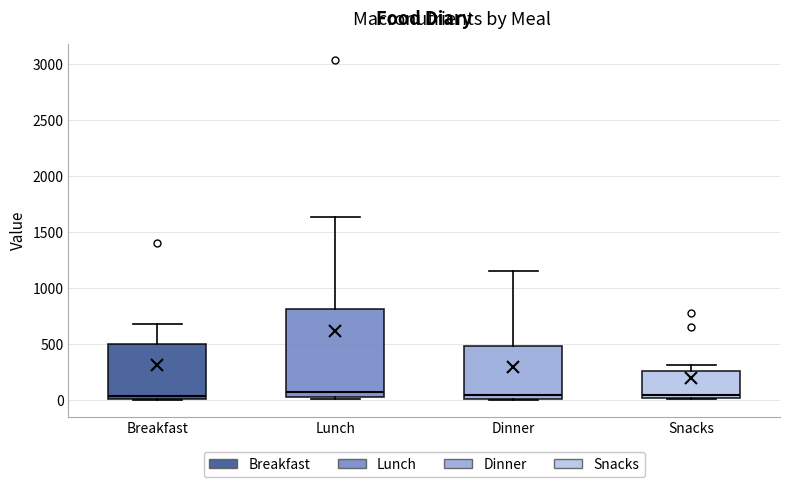

Reading left to right, transcribe this box plot: for each box, give where its median line is, the range the box spans, and where its two whiskers end, as read against the y-axis. The values are not printed on the chart, so give them approximately, as read against the axis.

Breakfast: median 50, box 0 to 500, whiskers 0 to 700
Lunch: median 50 (just above the box's lower edge), box 50 to 800, whiskers 0 to 1650
Dinner: median 50, box 0 to 500, whiskers 0 to 1150
Snacks: median 50, box 0 to 250, whiskers 0 to 300